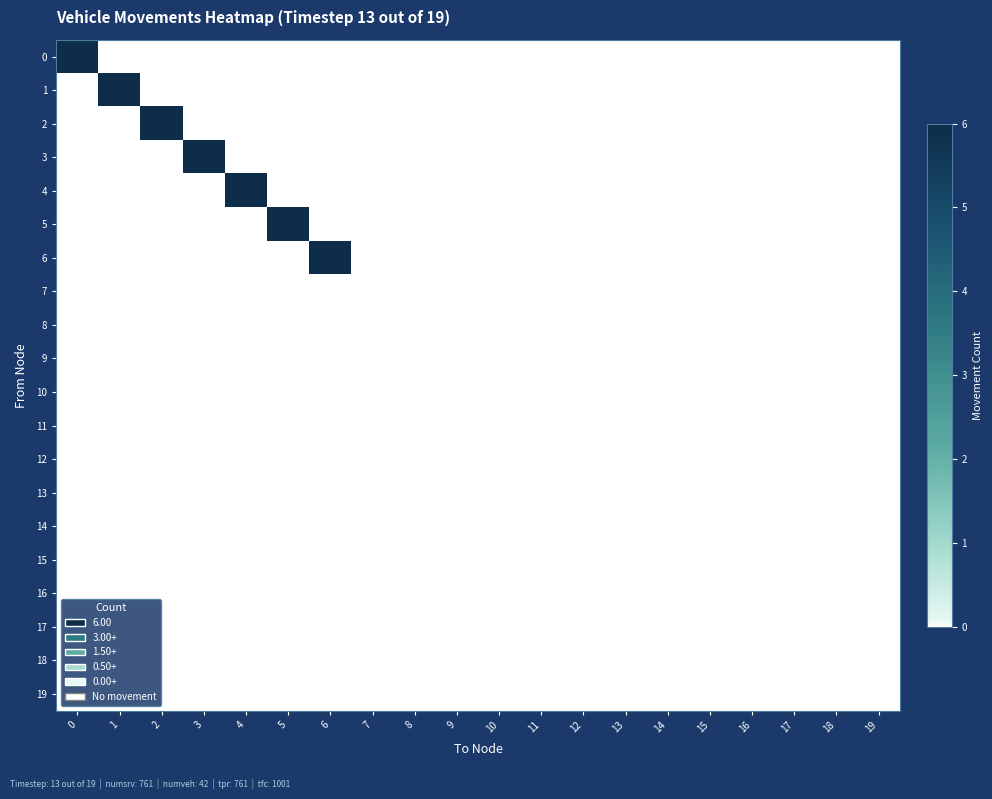

Which label corresponds to the smallest value in the chart?

1